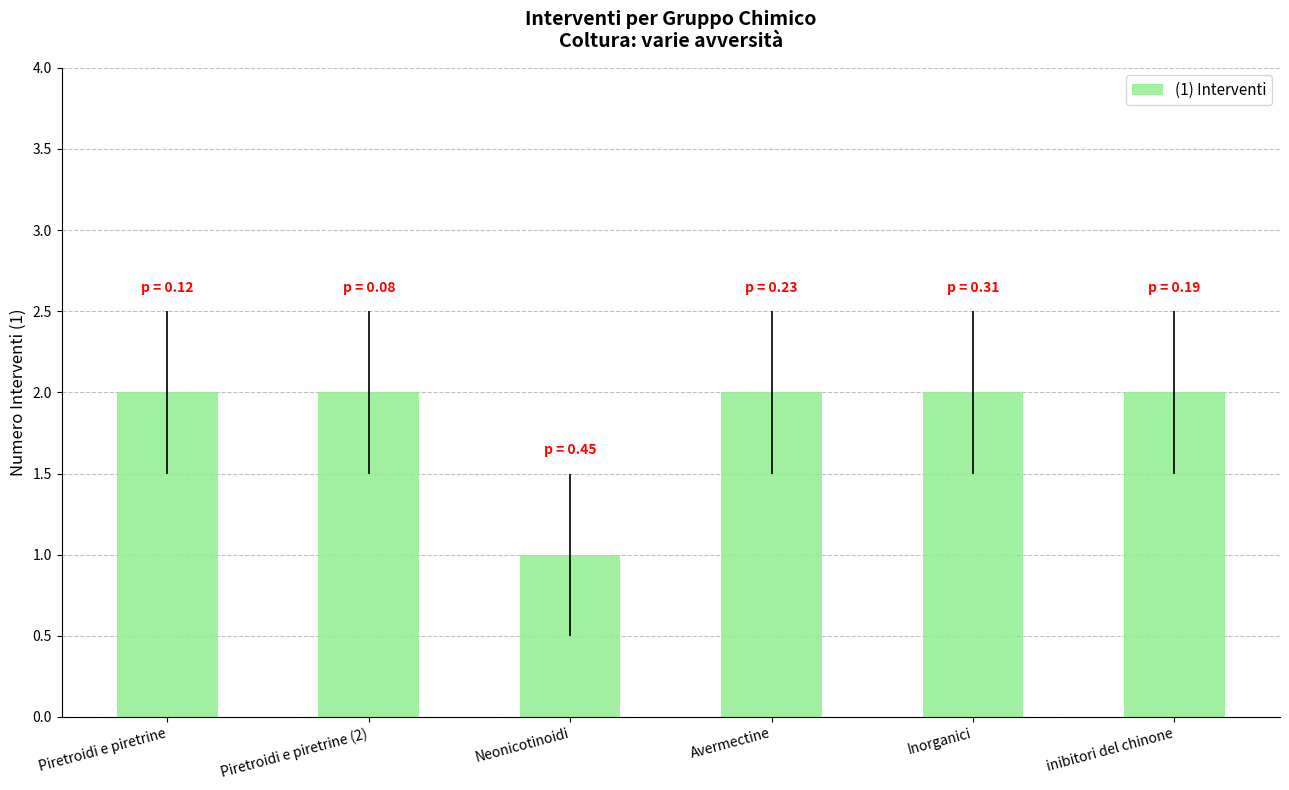

The chart shows a value of 1 at Inorganici. True or false?

False